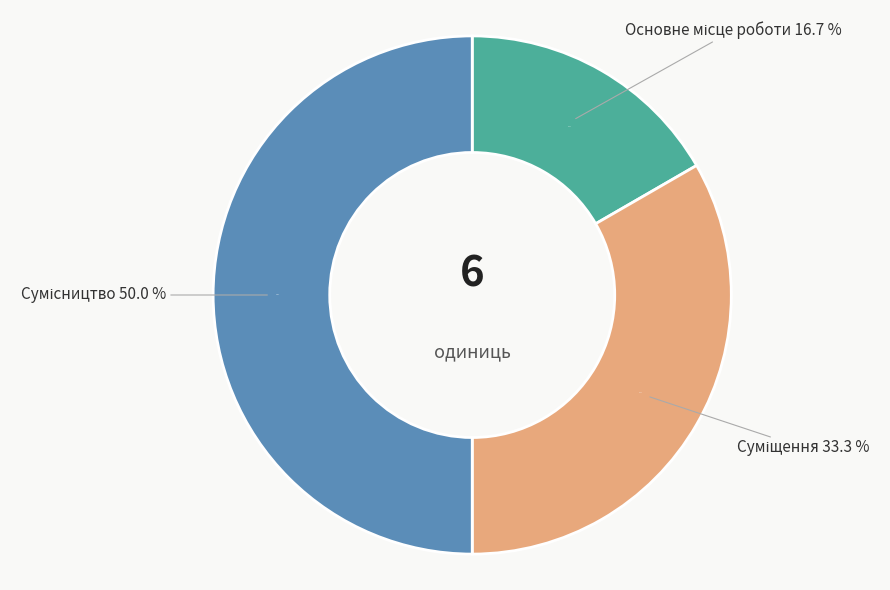

How many segments does this pie chart have?

3